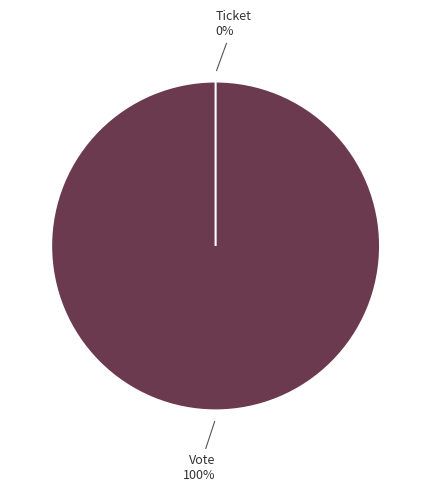

Rank the categories by value from lowest to highest.

Ticket, Vote